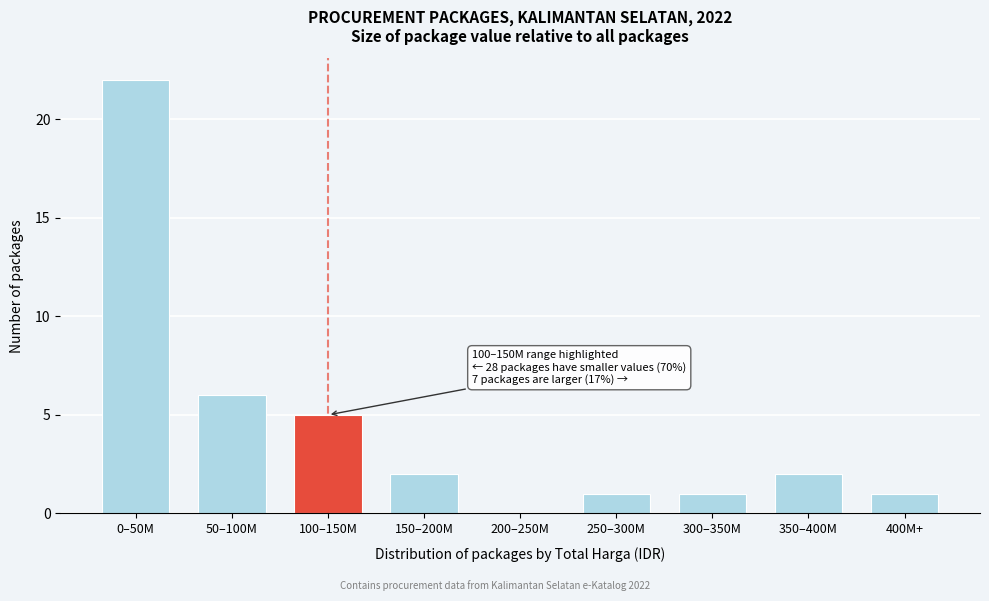

Reading left to right, list all the values displayed in this chart.

0–50M=22	50–100M=6	100–150M=5	150–200M=2	200–250M=0	250–300M=1	300–350M=1	350–400M=2	400M+=1